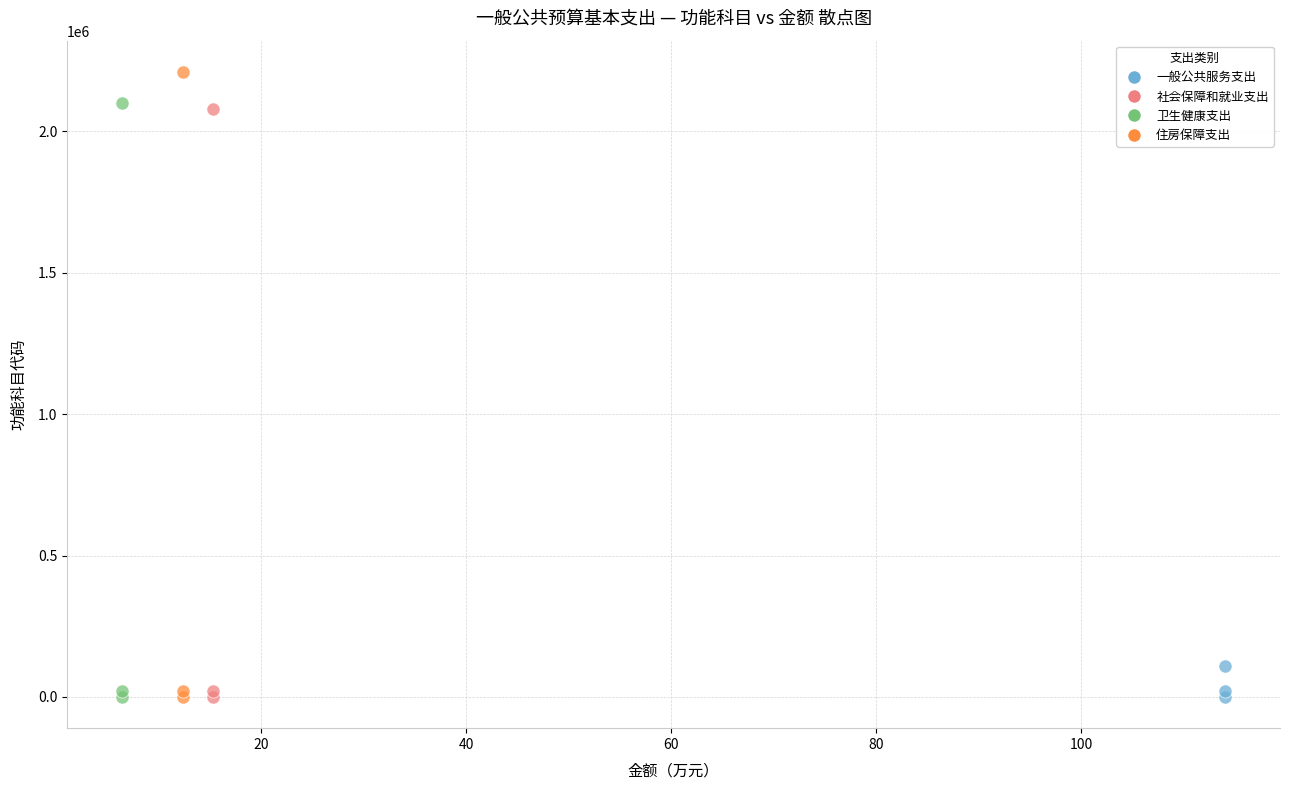

Which series contains the highest Y value?

住房保障支出